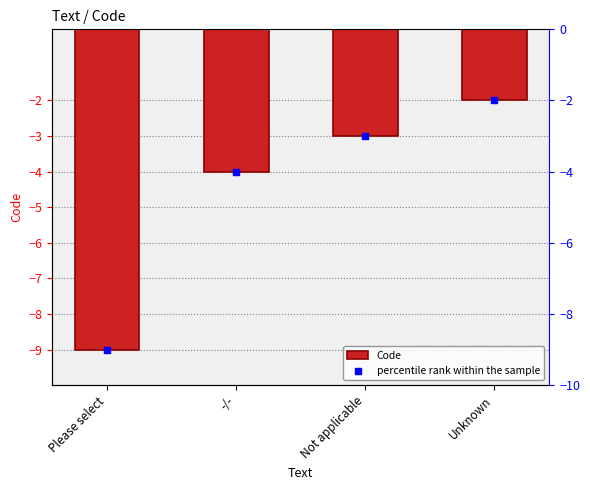

At which category is the sum across all series the highest?

Unknown